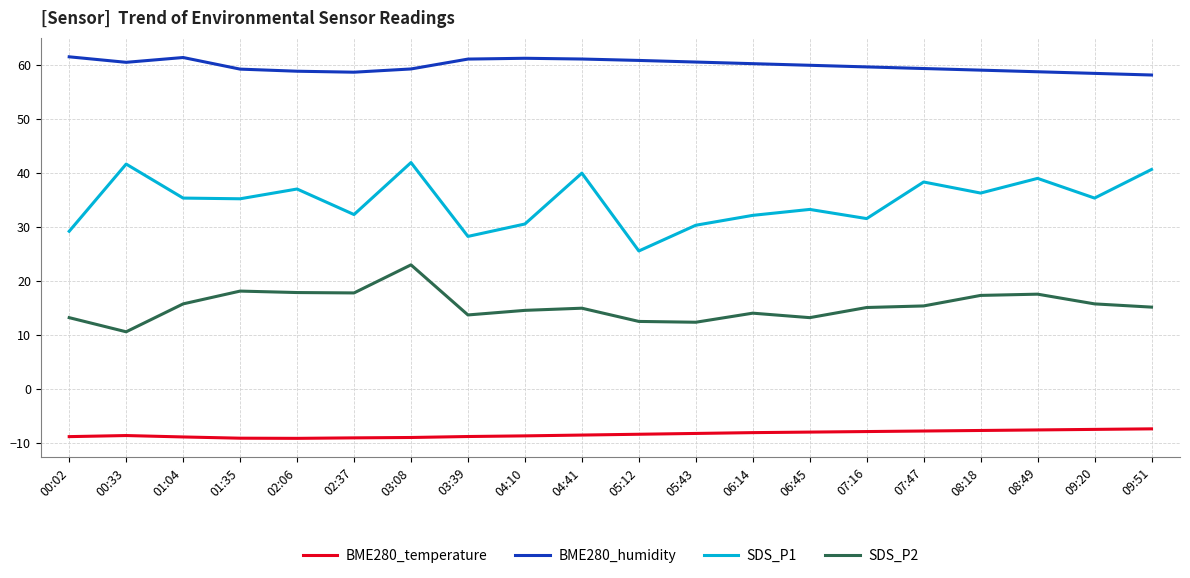

Rank the series at 01:35 from highest to lowest value.

BME280_humidity, SDS_P1, SDS_P2, BME280_temperature